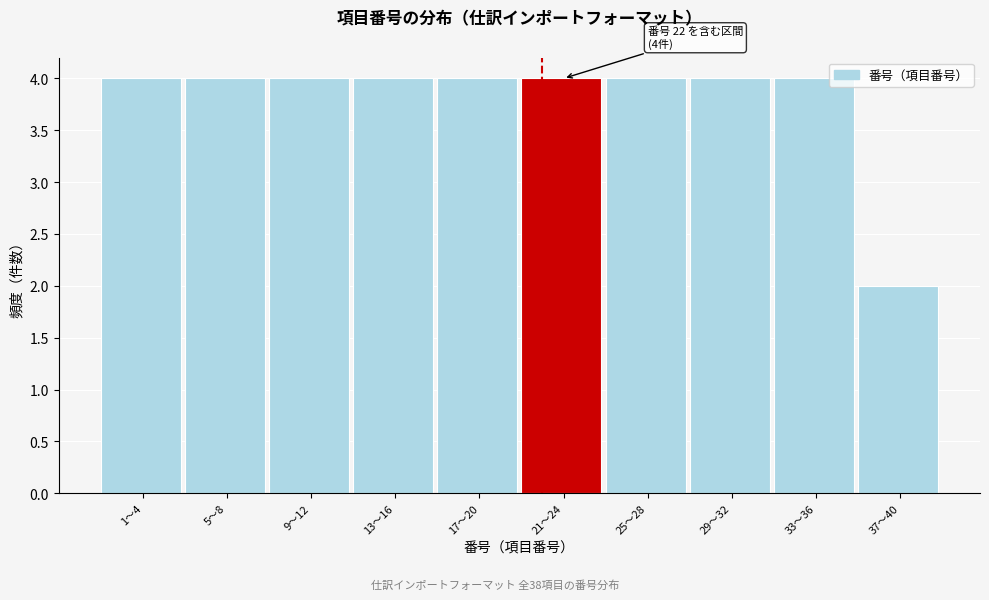

Reading left to right, extract all data points from this chart.

1〜4=4	5〜8=4	9〜12=4	13〜16=4	17〜20=4	21〜24=4	25〜28=4	29〜32=4	33〜36=4	37〜40=2